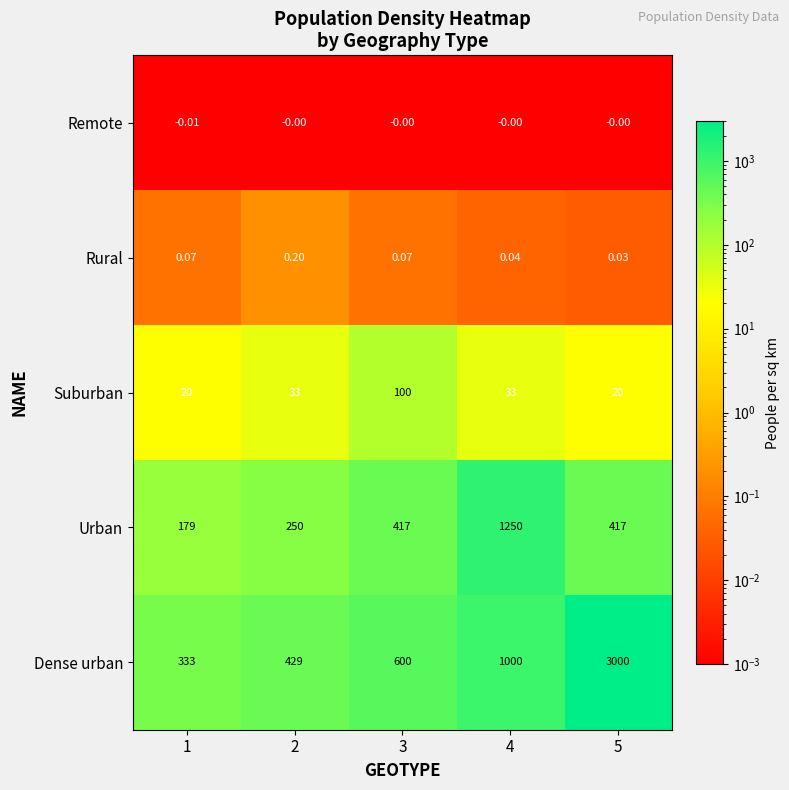

Is the value of Rural at 4 greater than the value of Remote at 5?

Yes